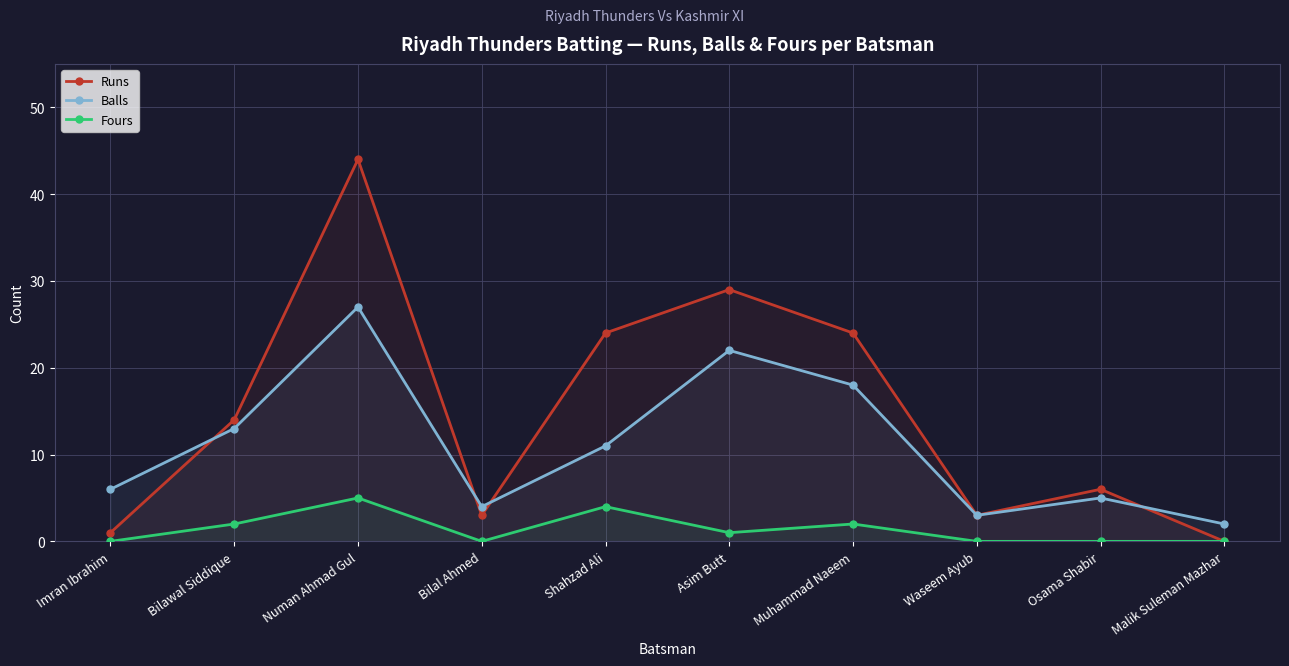

How many values in Runs are above zero?

9